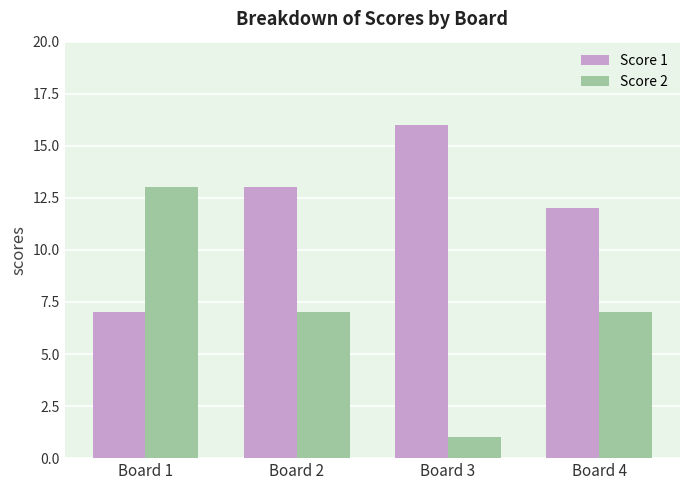

At Board 3, list the series in order from smallest to largest.

Score 2, Score 1